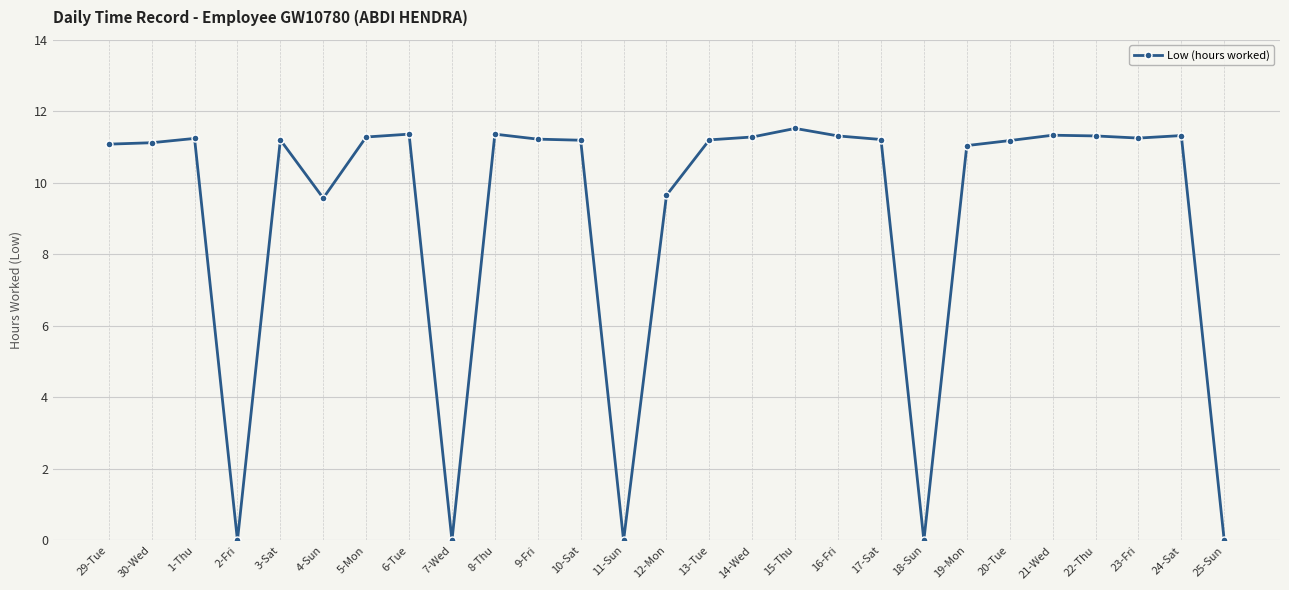

Does the chart have visible grid lines?

Yes